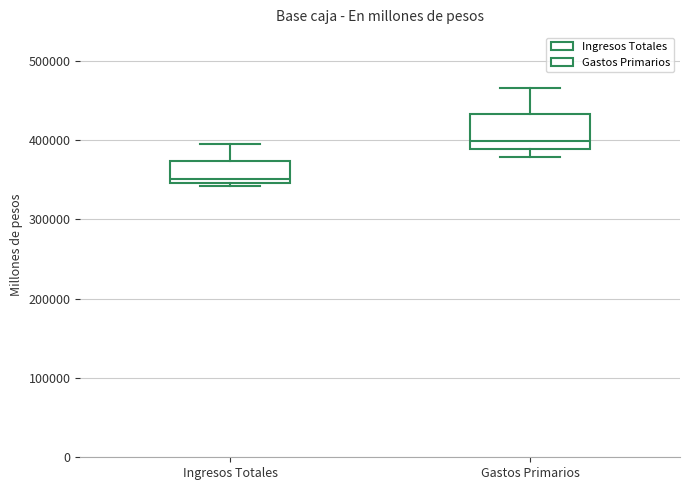

Reading left to right, transcribe this box plot: for each box, give where its median line is, the range the box spans, and where its two whiskers end, as read against the y-axis. The values are not printed on the chart, so give them approximately, as read against the axis.

Ingresos Totales: median 350000 (just above the box's lower edge), box 350000 to 370000, whiskers 340000 to 400000
Gastos Primarios: median 400000, box 390000 to 430000, whiskers 380000 to 470000